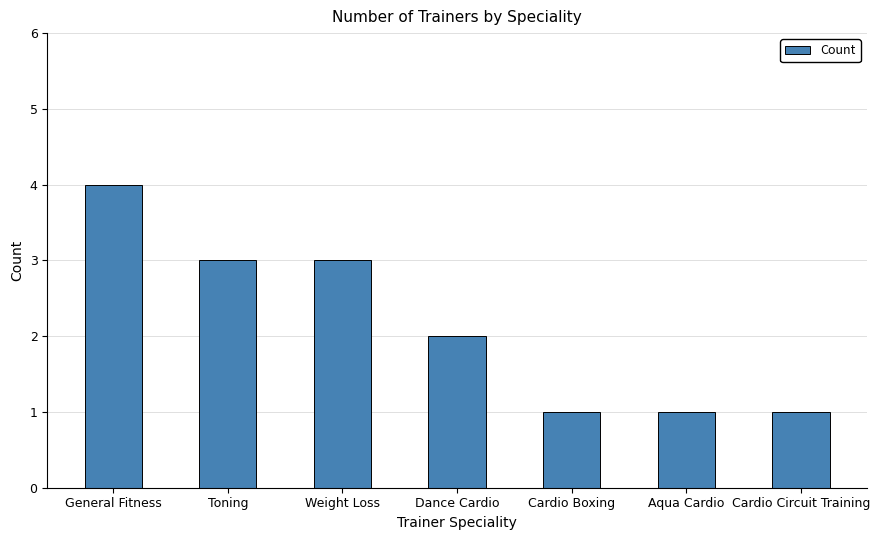

What is the value of the 3rd bar from the left?

3